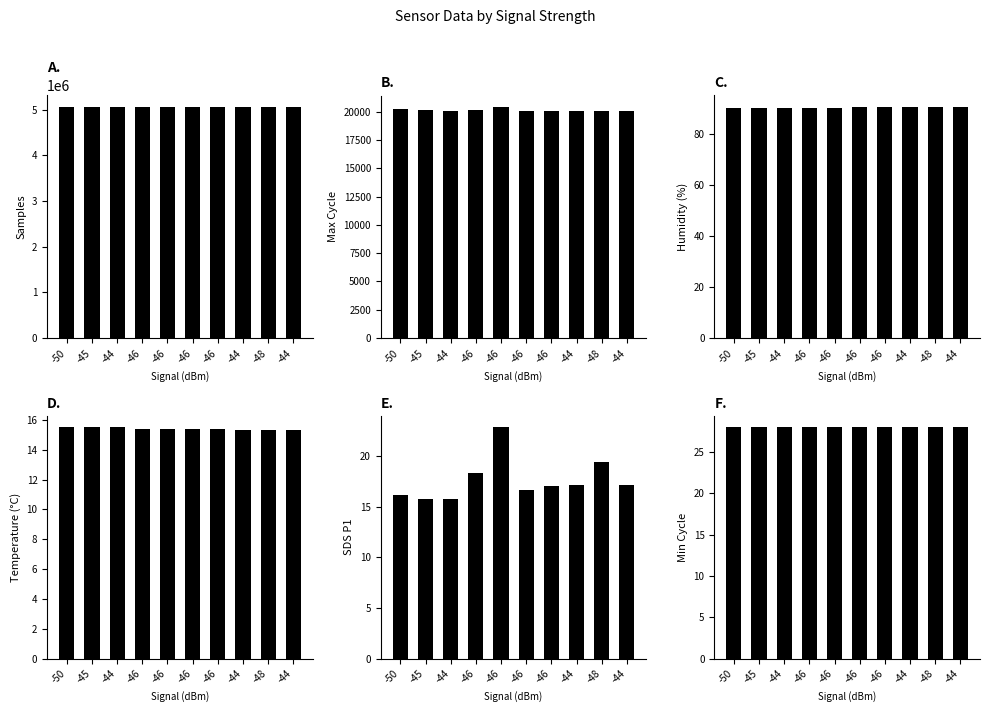

How many Temp values are between 15 and 16?

10